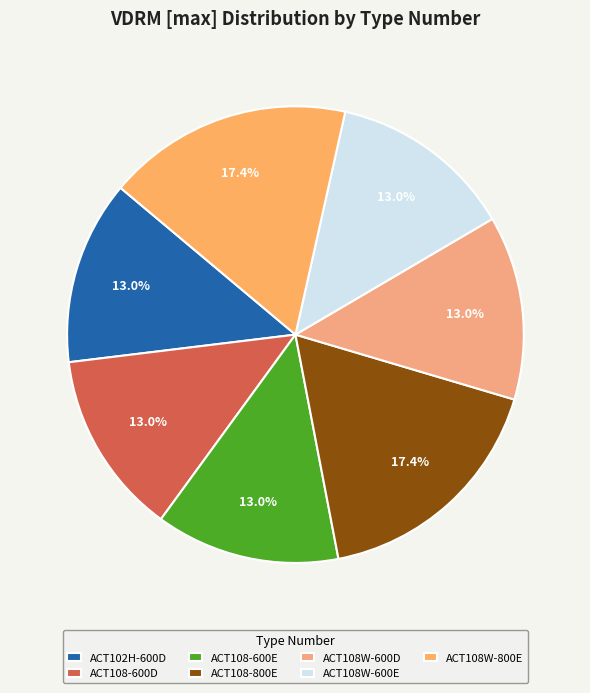

Which slice is the largest?

ACT108-800E